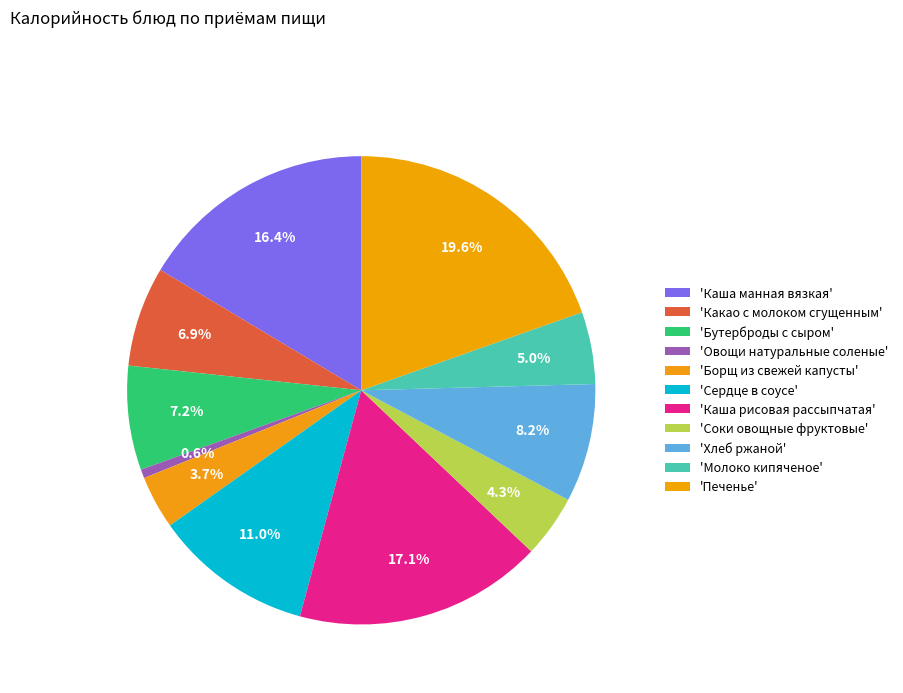

Count the number of slices in the pie.

11